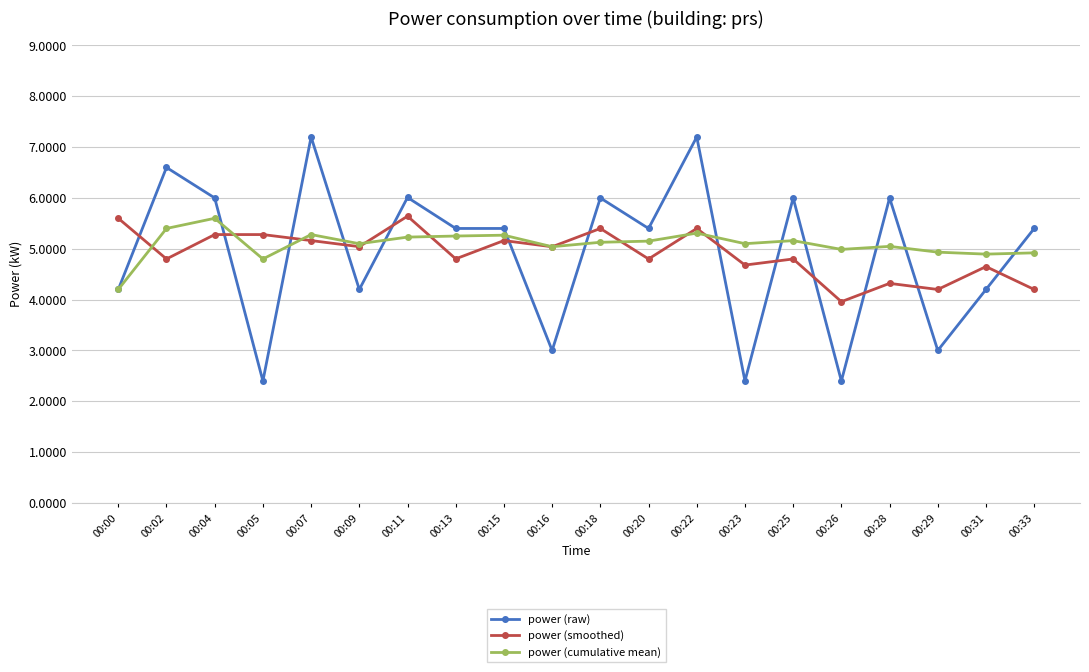

At which category does power (cumulative mean) reach its first local peak?

00:04